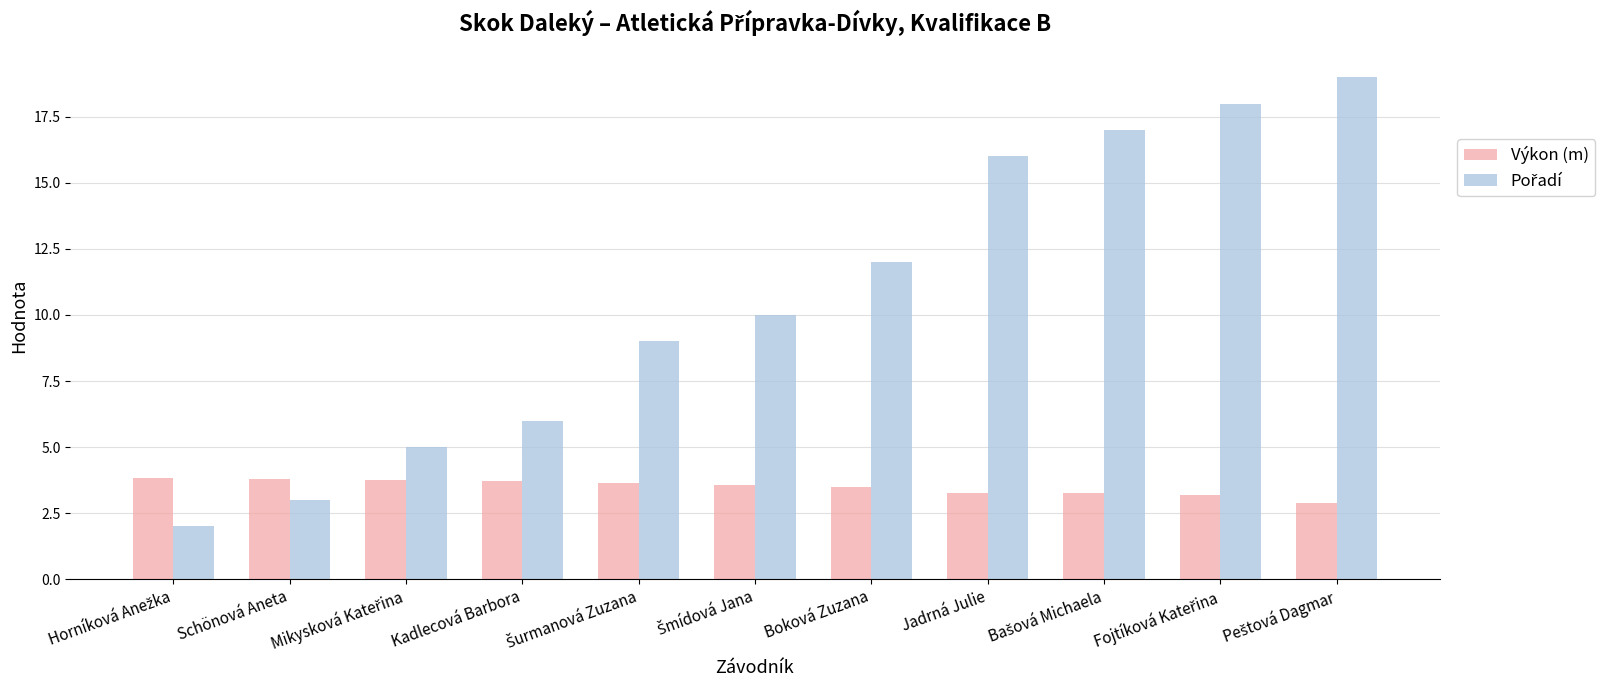

At how many categories does at least one series exceed 14?

4